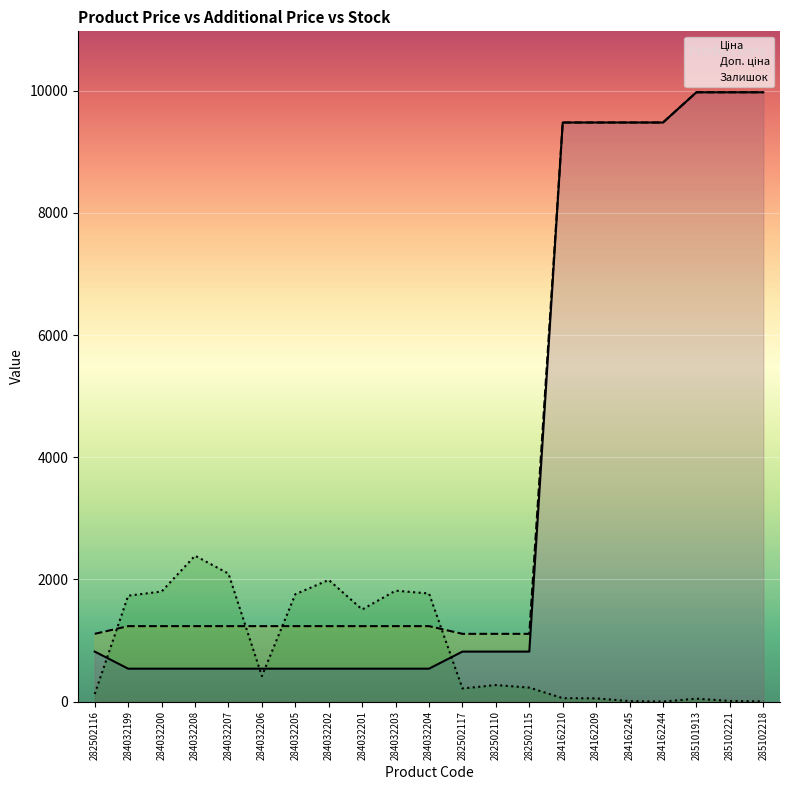

What is the sum of all Доп. ціна values?

84635.8